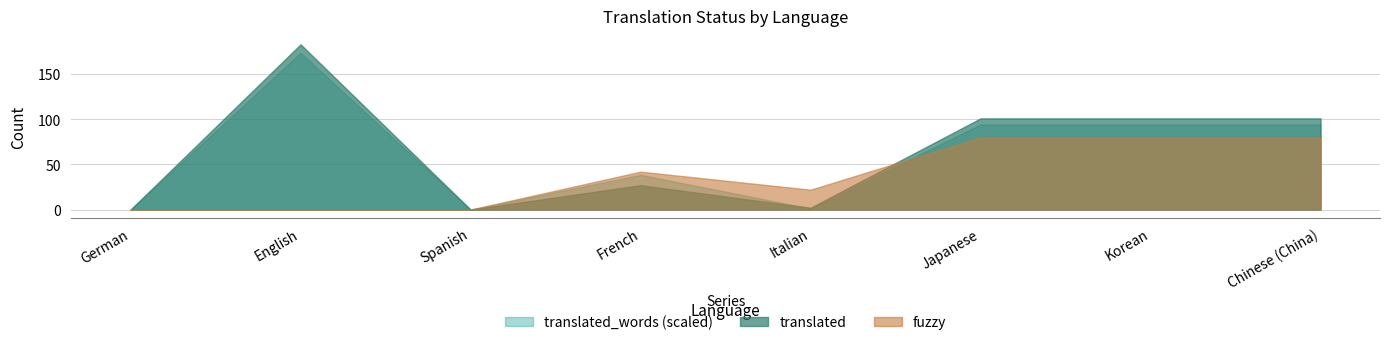

Reading left to right, list all the values displayed in this chart.

translated: 0	183	0	27	2	101	101	101
translated_words: 0	1389	0	308	9	754	754	754
fuzzy: 0	0	0	42	22	80	80	80